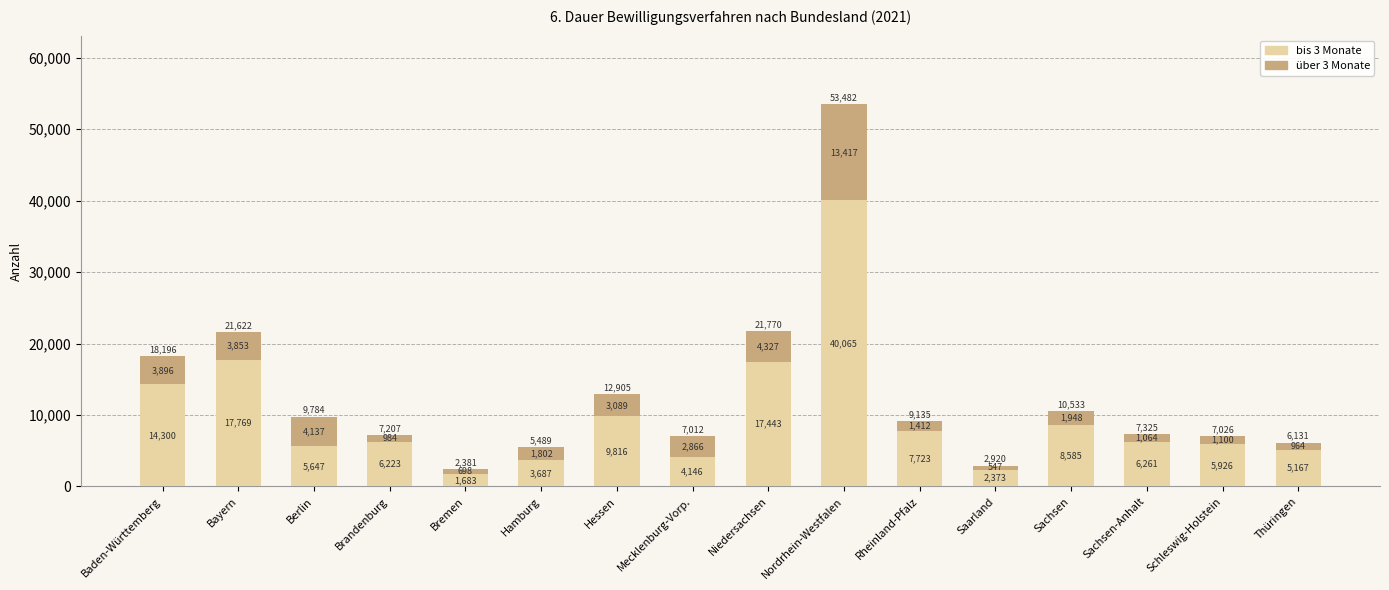

Rank the categories by bis 3 Monate value from highest to lowest.

Nordrhein-Westfalen, Bayern, Niedersachsen, Baden-Württemberg, Hessen, Sachsen, Rheinland-Pfalz, Sachsen-Anhalt, Brandenburg, Schleswig-Holstein, Berlin, Thüringen, Mecklenburg-Vorp., Hamburg, Saarland, Bremen